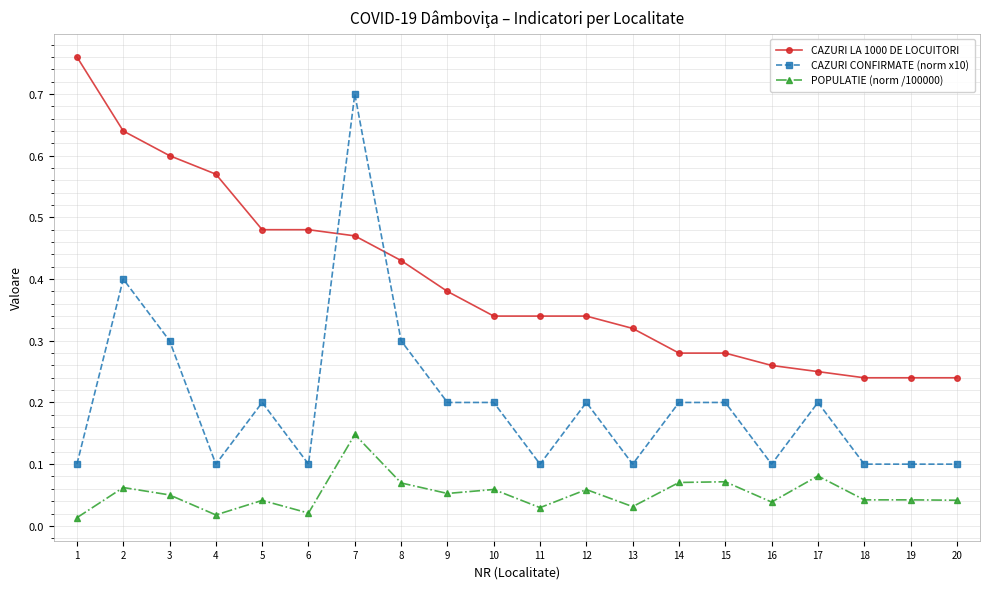

What is the sum of all CAZURI CONFIRMATE (norm x10) values?

4.0